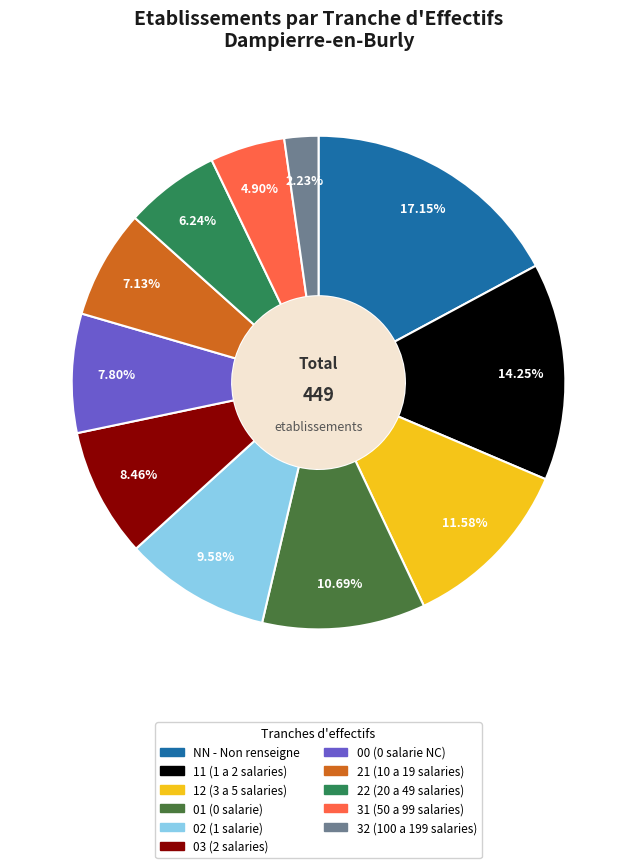

Which category has the smallest portion of the pie?

32